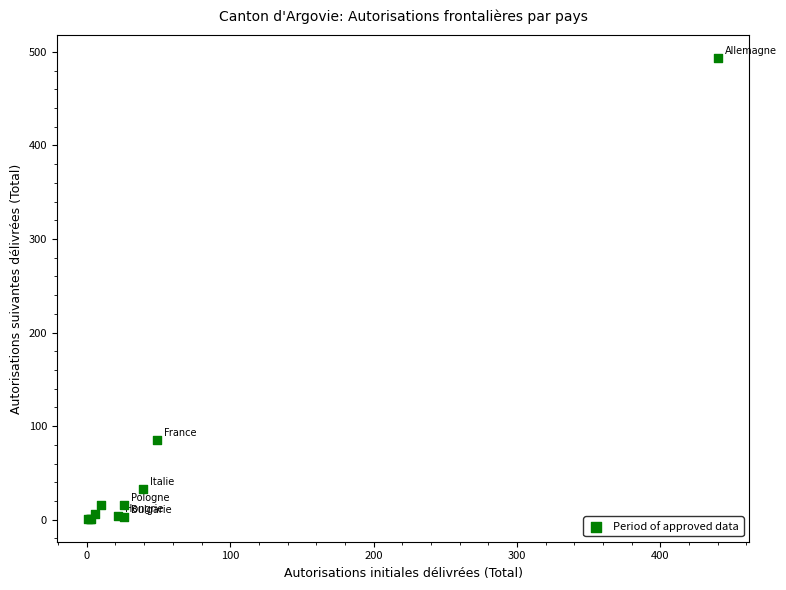

What Y value in the scatter plot is closest to 247?

85